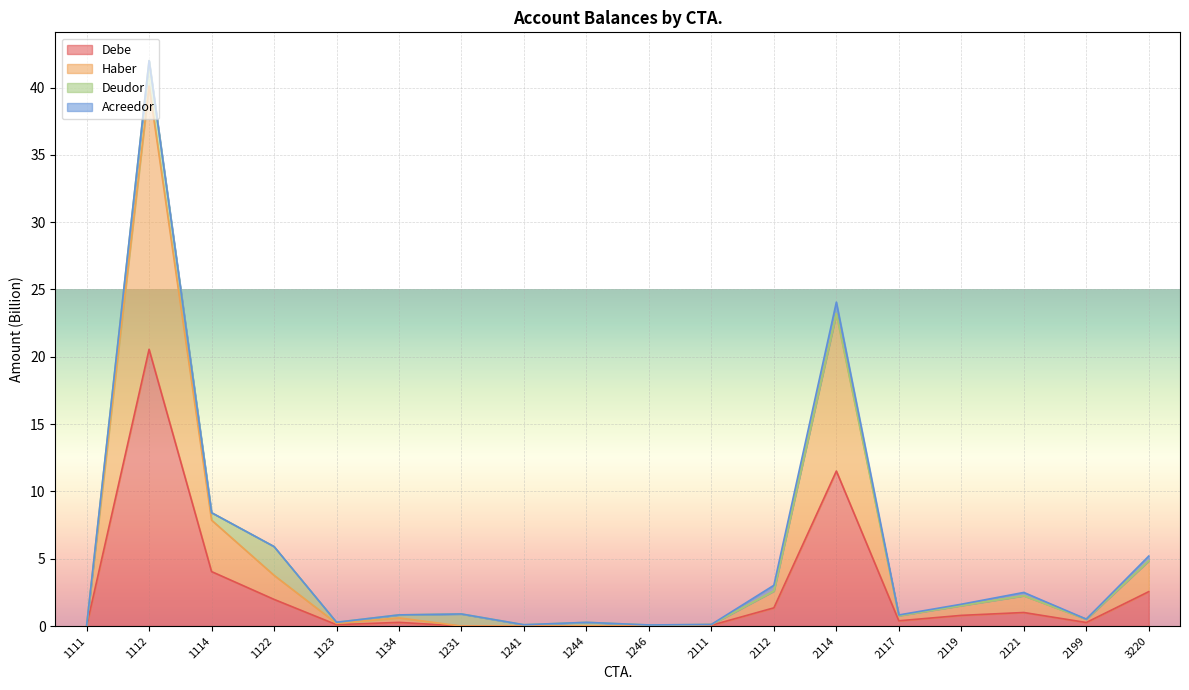

Does the chart display data point markers on the line(s)?

No